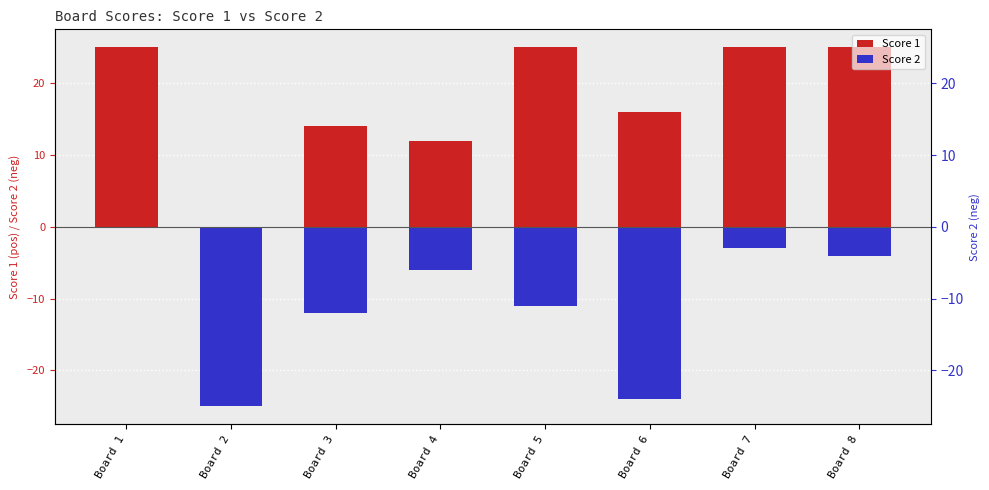

The value of Score 2 at Board 6 is -24. True or false?

True